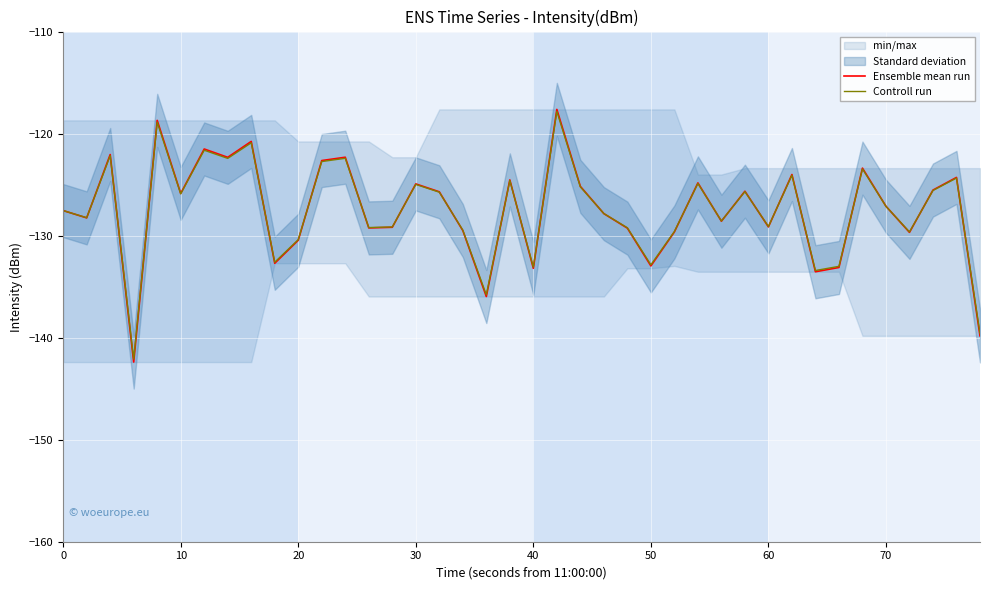

How many values in the Controll run series exceed -127?

19